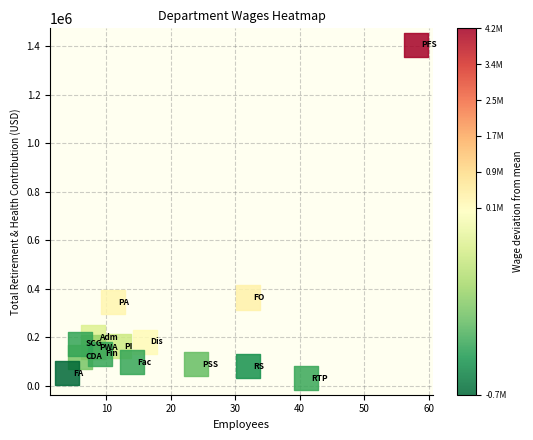

What is the range of Y values (max minus min)?

1372783